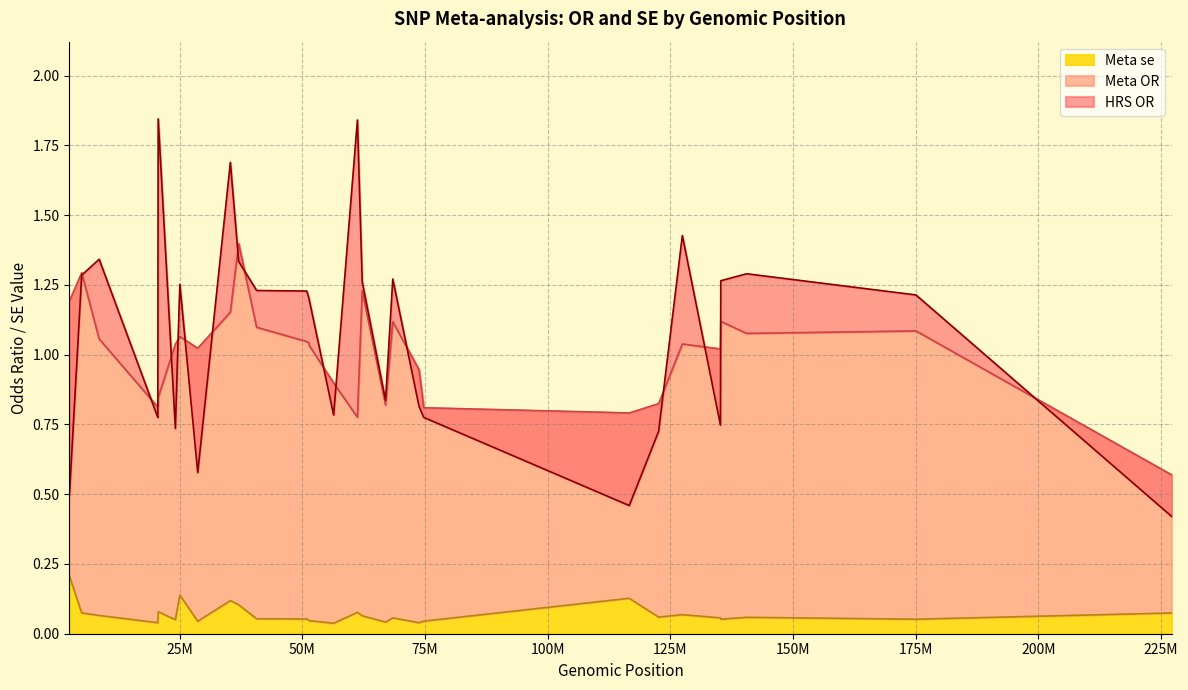

Which series changed the most between rs7735952 and rs6504090?

Meta OR